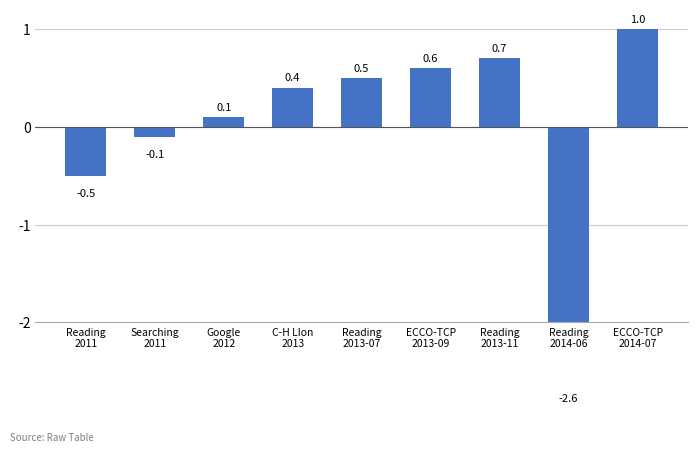

At which label does the data first exceed 0?

Google
2012